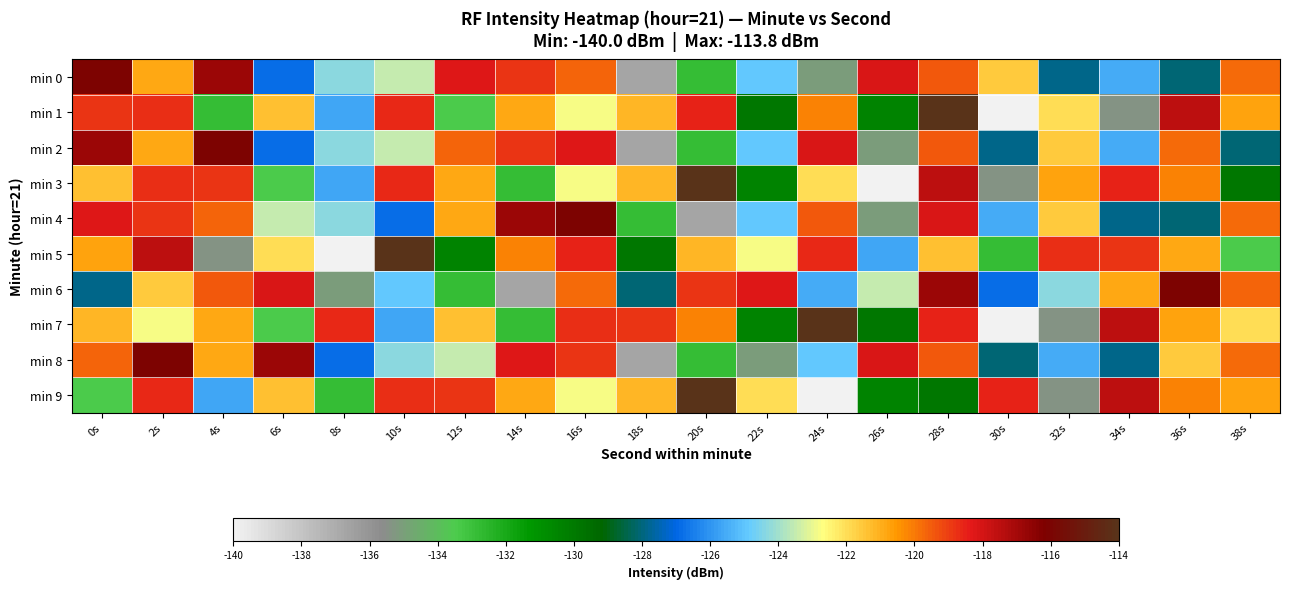

What is the total value across all series at 38s?

-1232.6